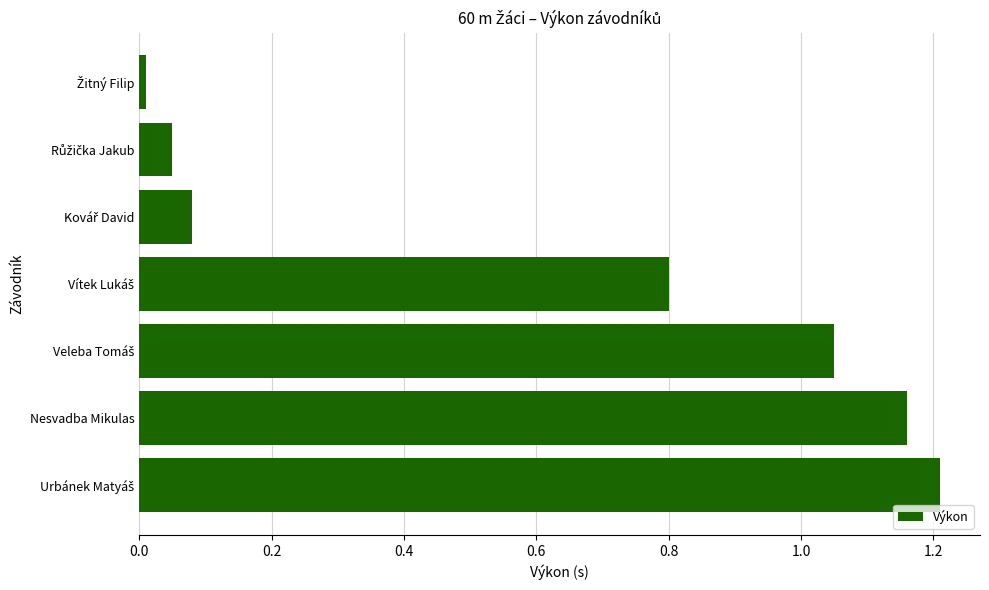

What is the average value?

0.6